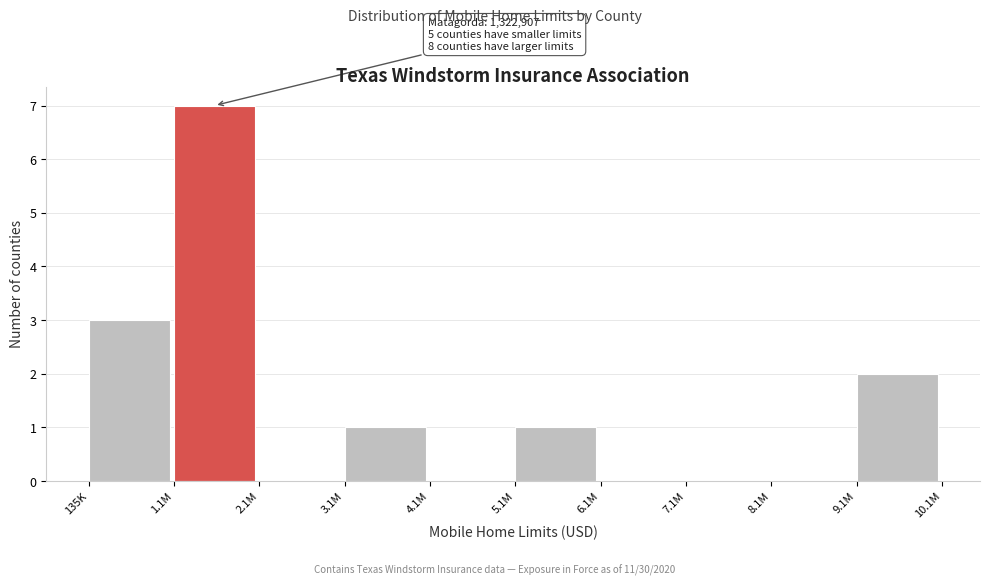

Reading left to right, extract all data points from this chart.

135K=3	1.1M=7	2.1M=0	3.1M=1	4.1M=0	5.1M=1	6.1M=0	7.1M=0	8.1M=0	9.1M=2